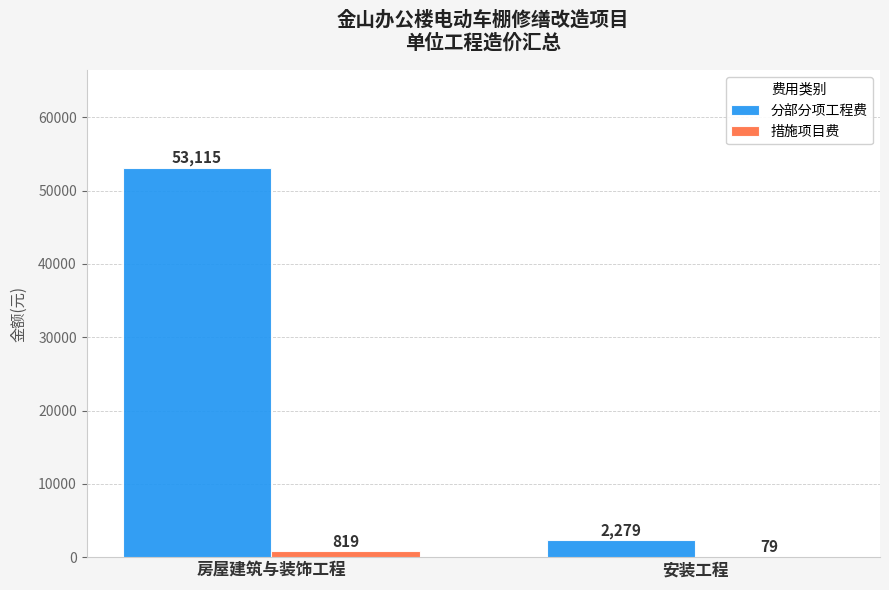

How many groups of bars are there?

2